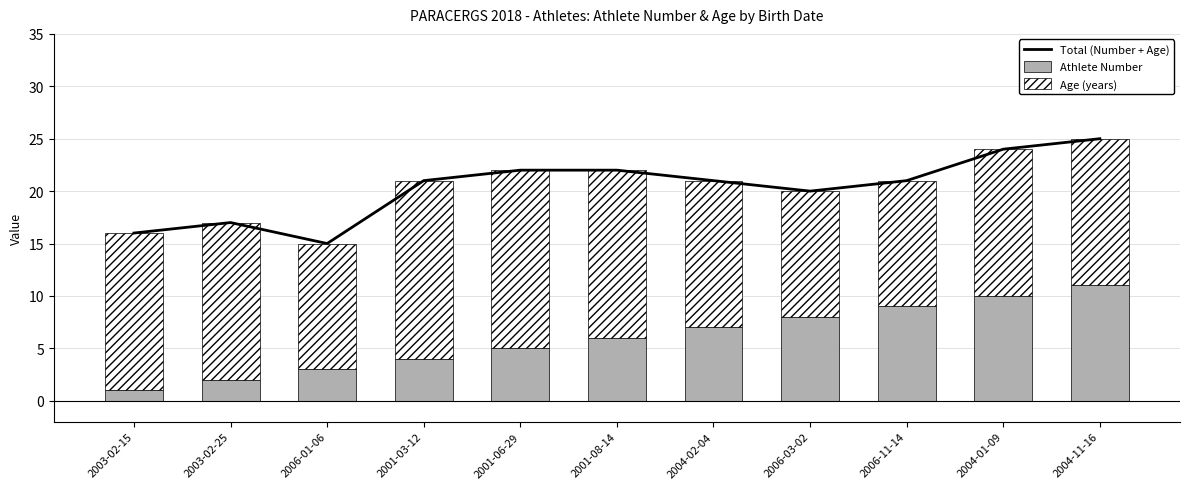

What is the total value across all series at 2004-02-04?

42